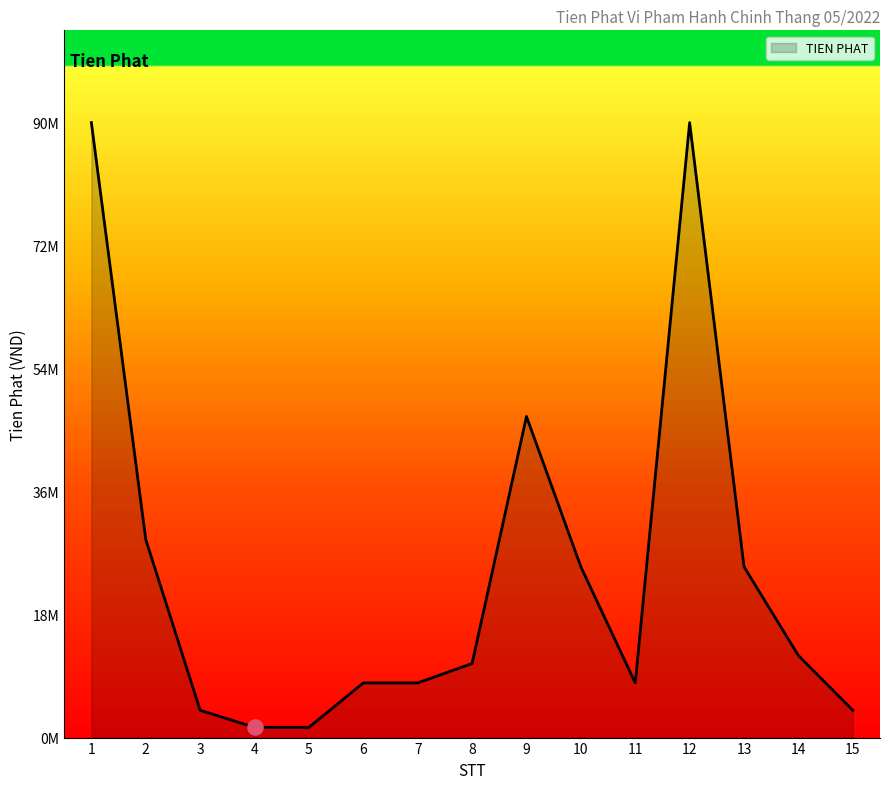

Between 9 and 8, which is larger?

9